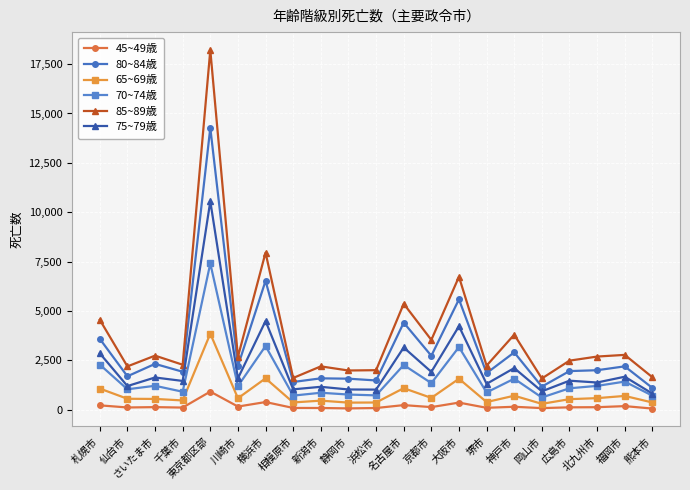

True or false: 45~49歳 and 65~69歳 intersect in this chart.

False